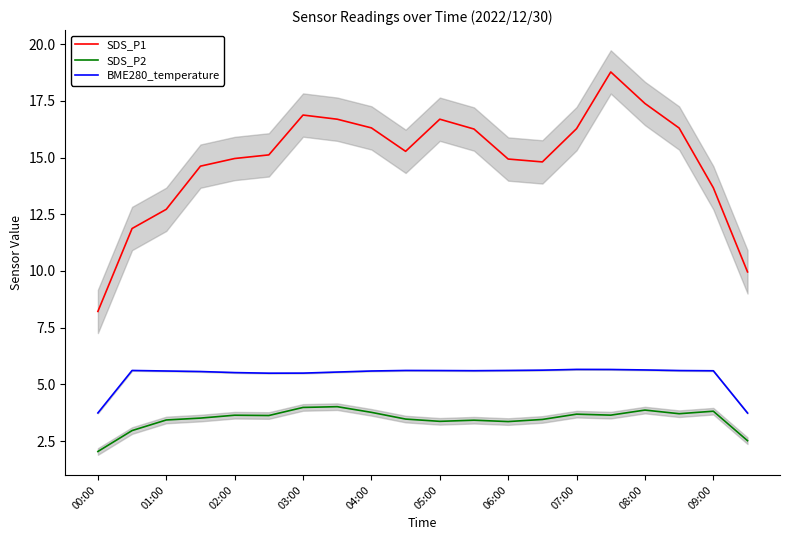

What is the minimum value for SDS_P2?

2.0